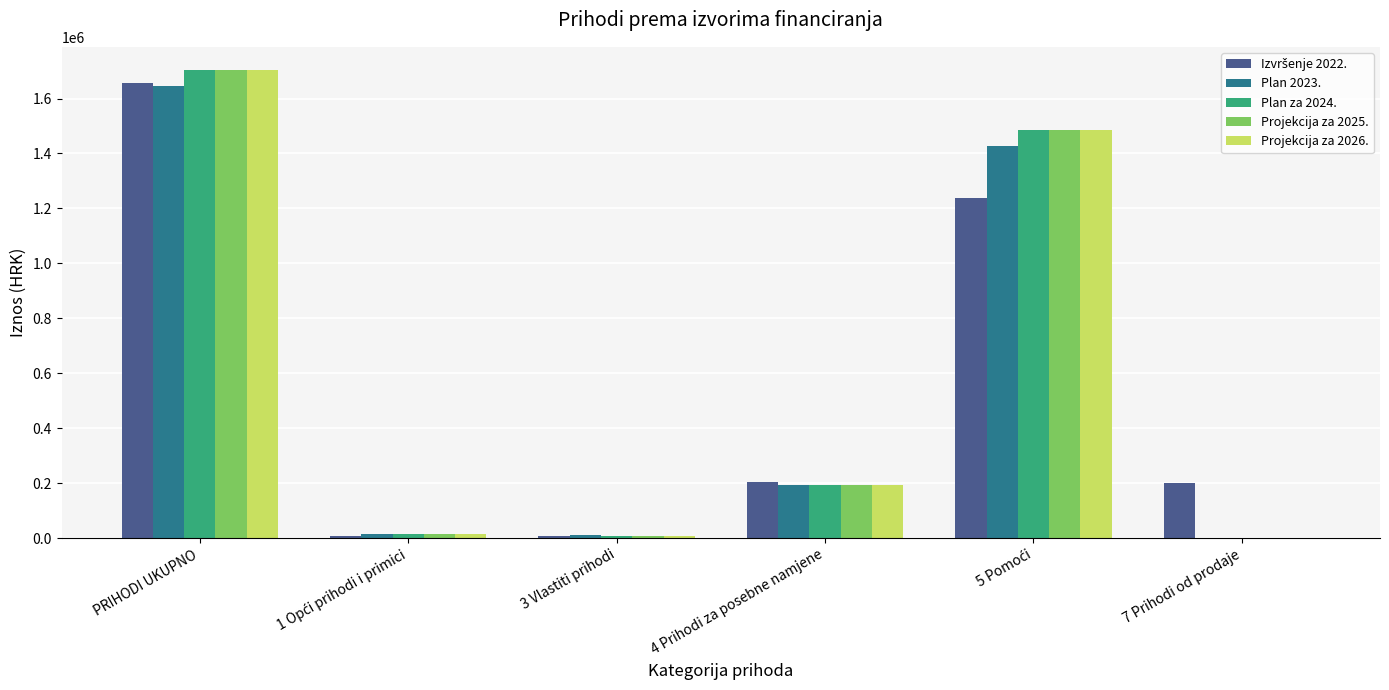

At which category is the sum across all series the highest?

PRIHODI UKUPNO